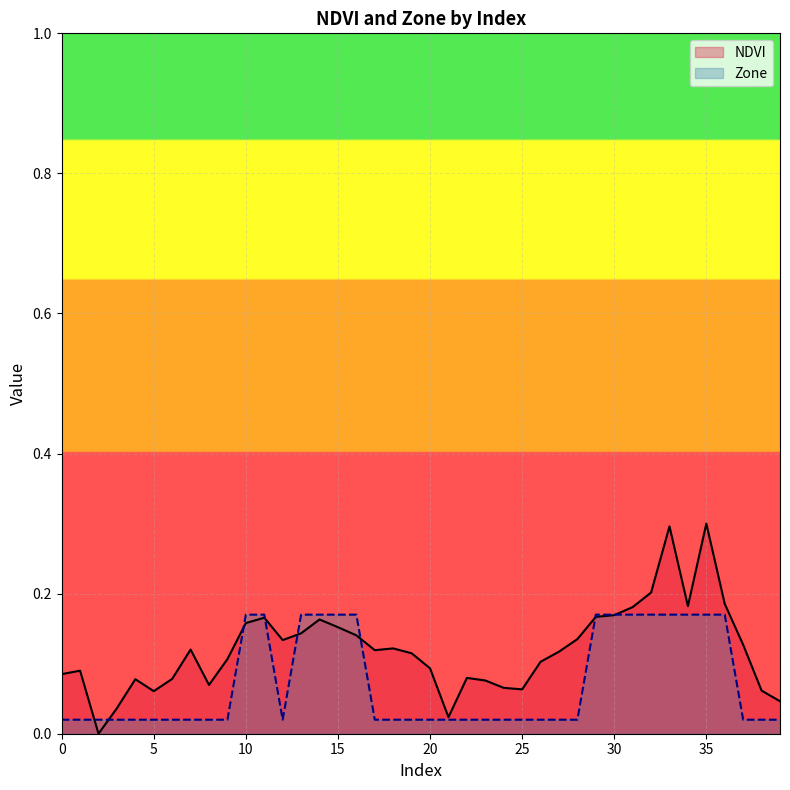

Where is the first local minimum for NDVI?

2